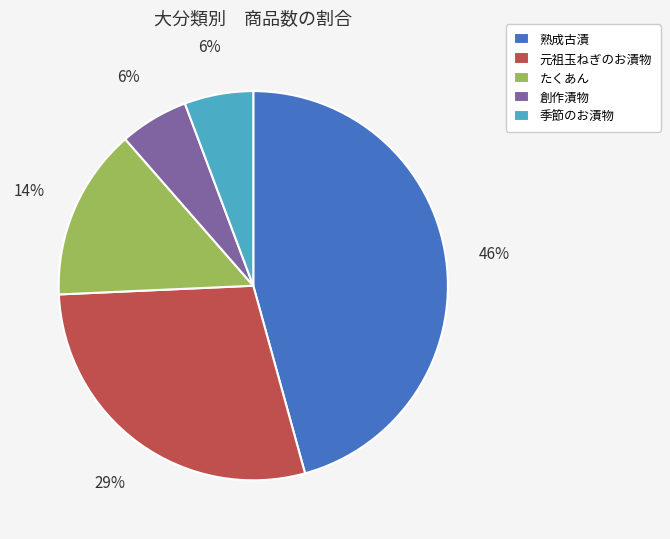

To the nearest percent, what is the difference between the 熟成古漬 and 元祖玉ねぎのお漬物 slice percentages?

17%